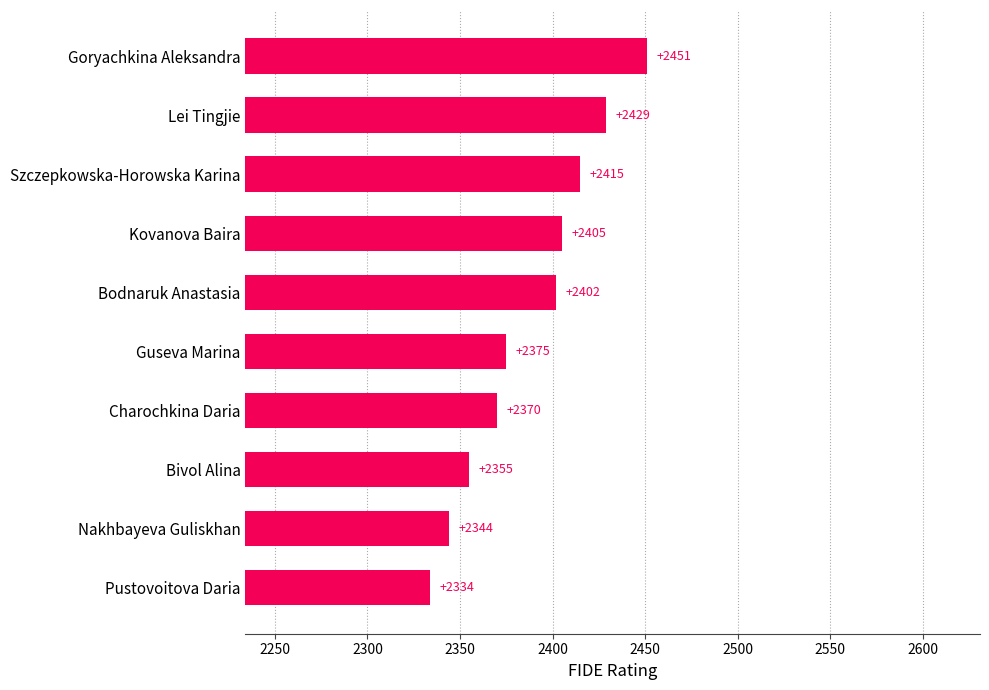

Which label corresponds to the smallest value in the chart?

Pustovoitova Daria